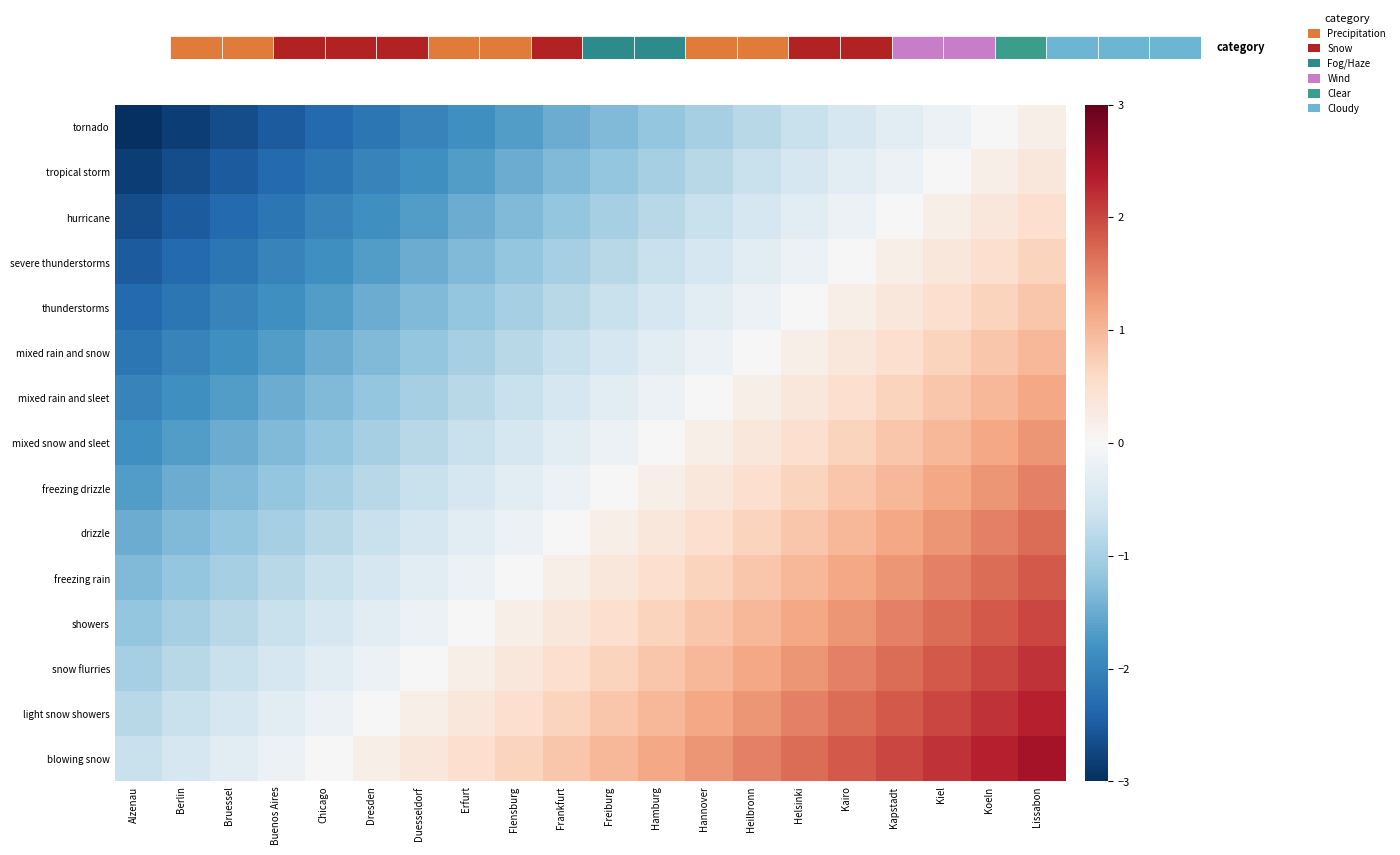

The snow flurries series shows 1.3 at Helsinki. True or false?

True